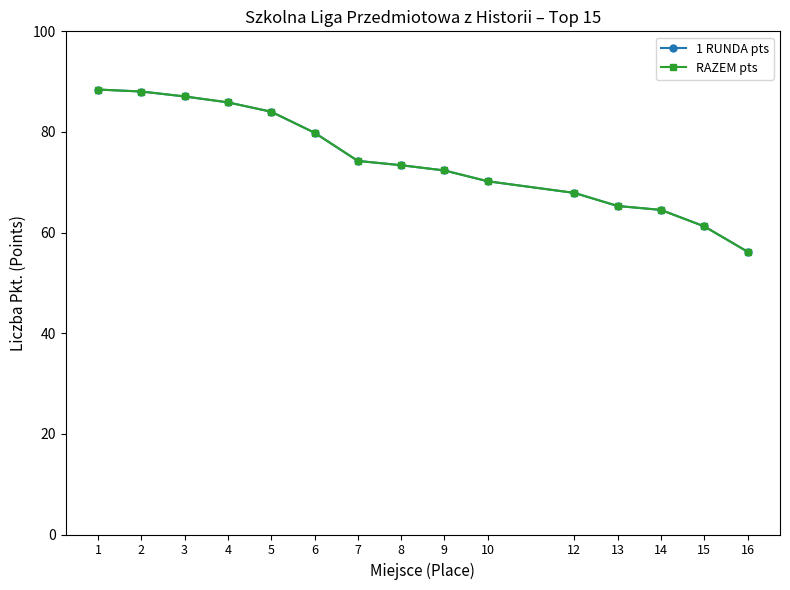

True or false: 1 RUNDA pts has more than 0 points higher than both neighbors.

False